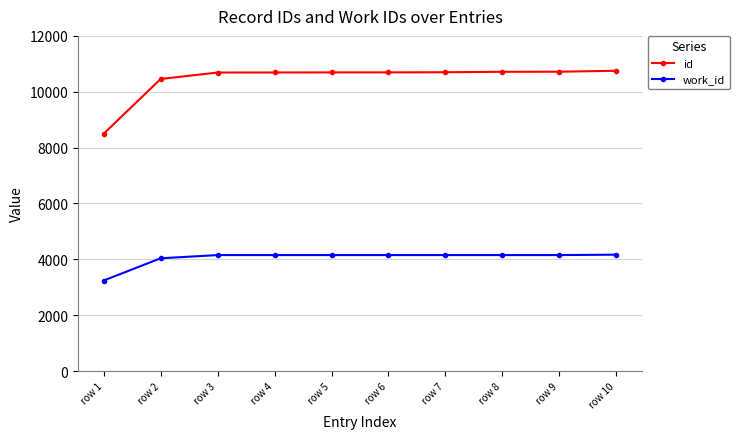

At how many categories does at least one series exceed 8146?

10